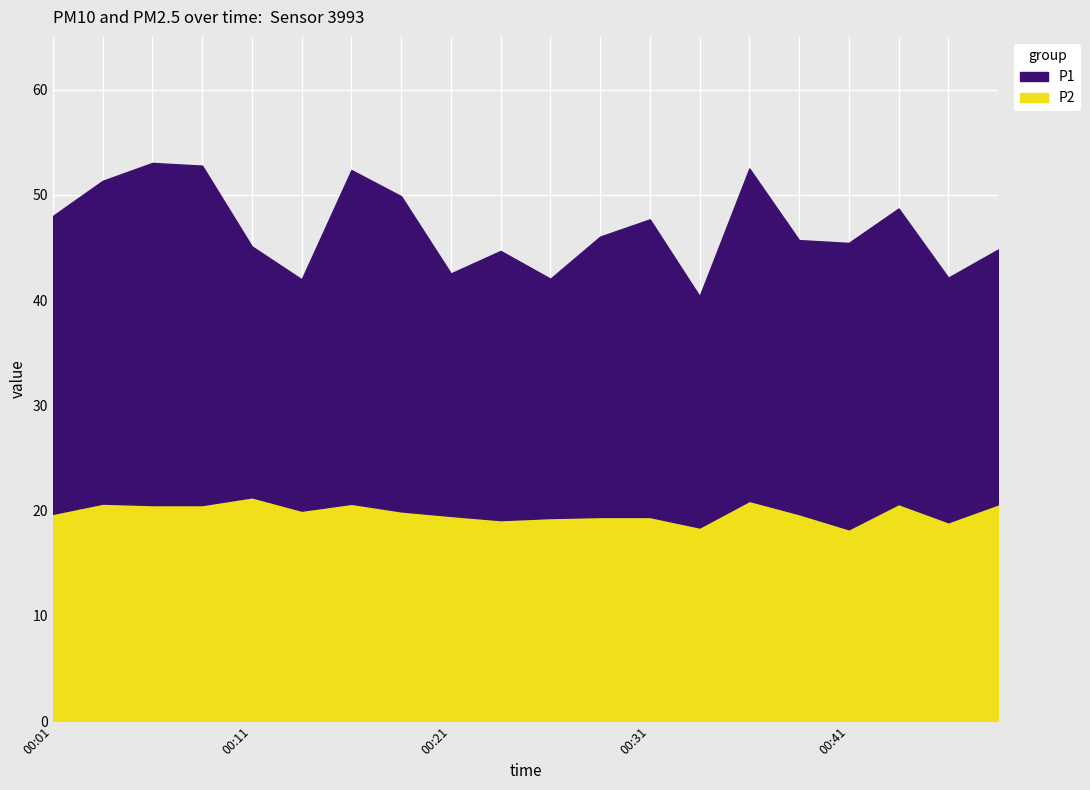

What is the difference between the maximum and minimum values in the P2 series?

3.0